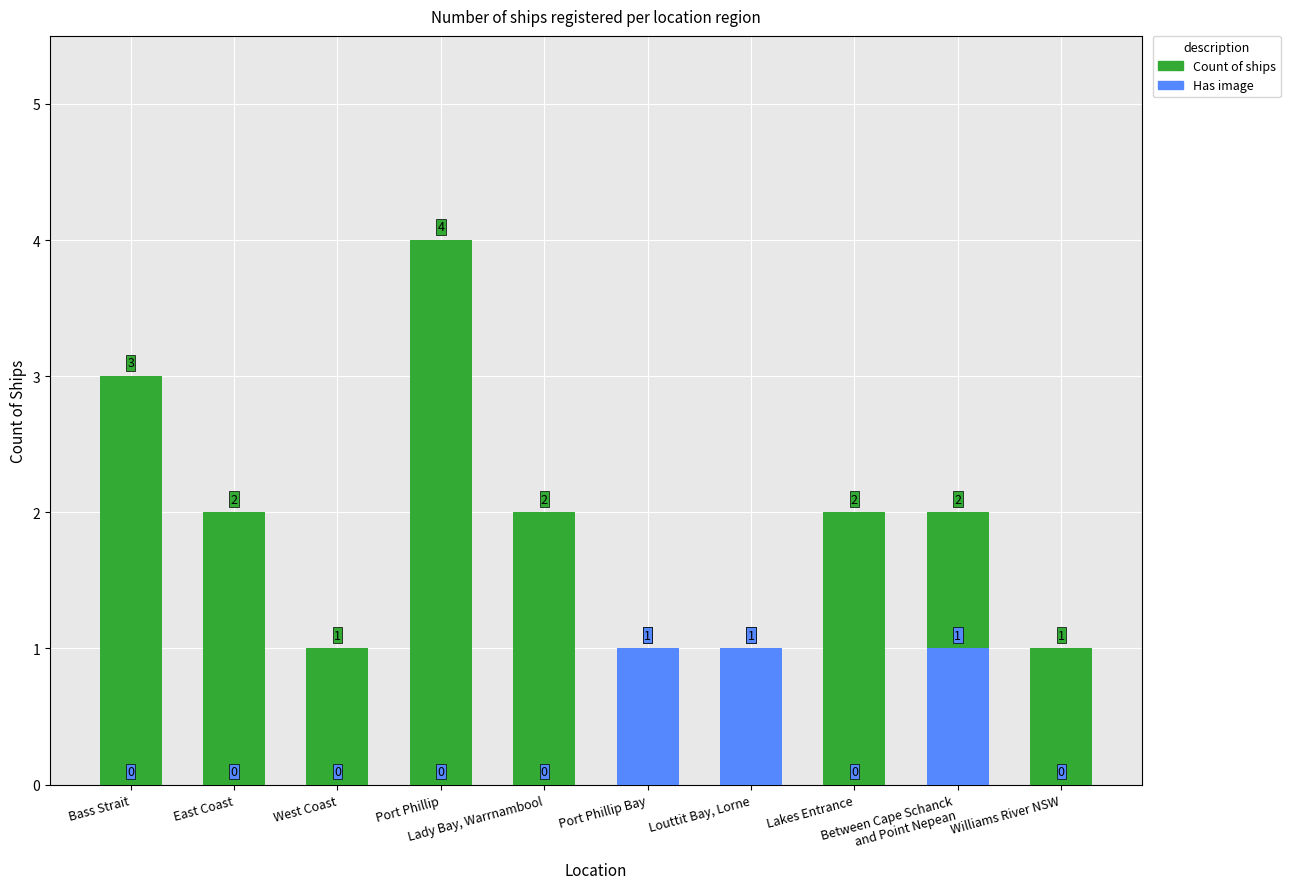

The With Image series shows 1 at Louttit Bay, Lorne. True or false?

False